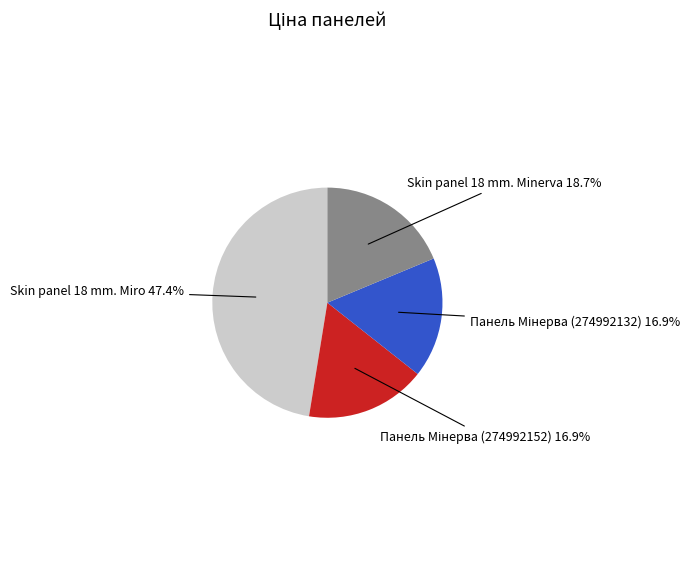

Does any single category account for the majority?

No